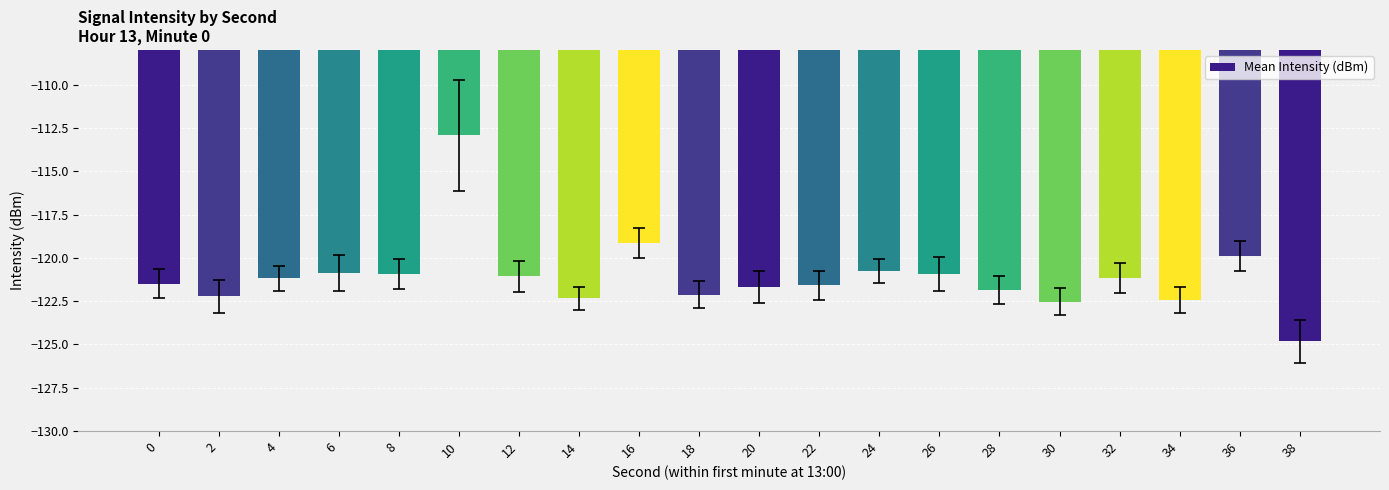

At which label does the data first exceed -121?

6